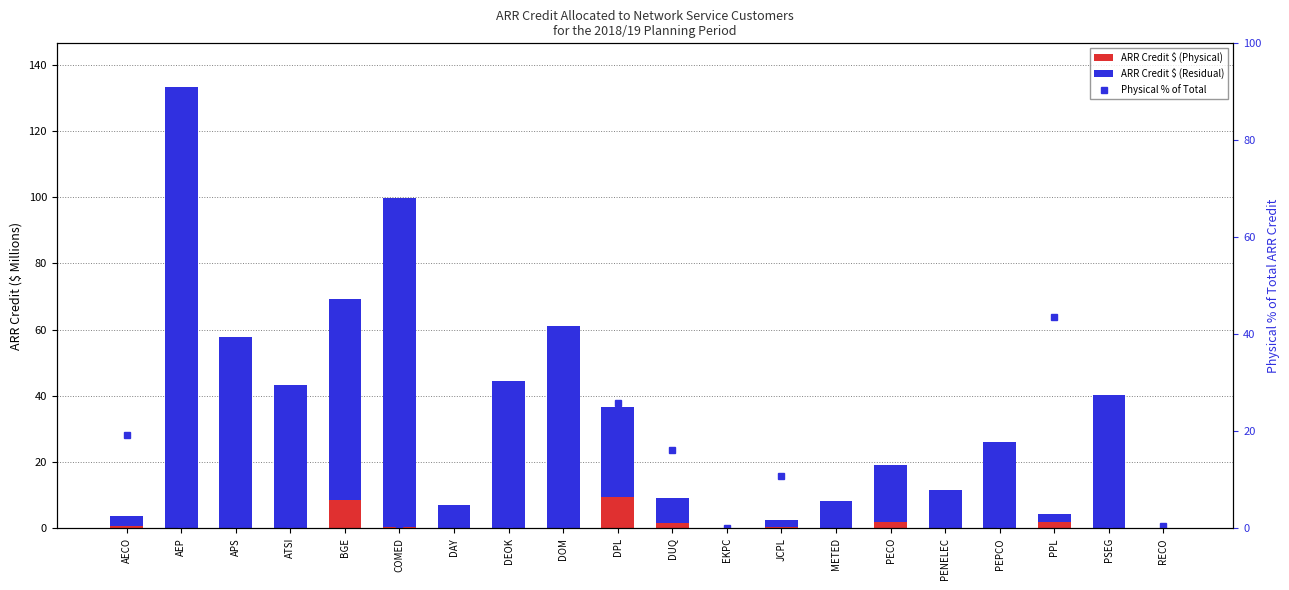

What is the average value of the ARR Credit $ (Physical) series?

1.3